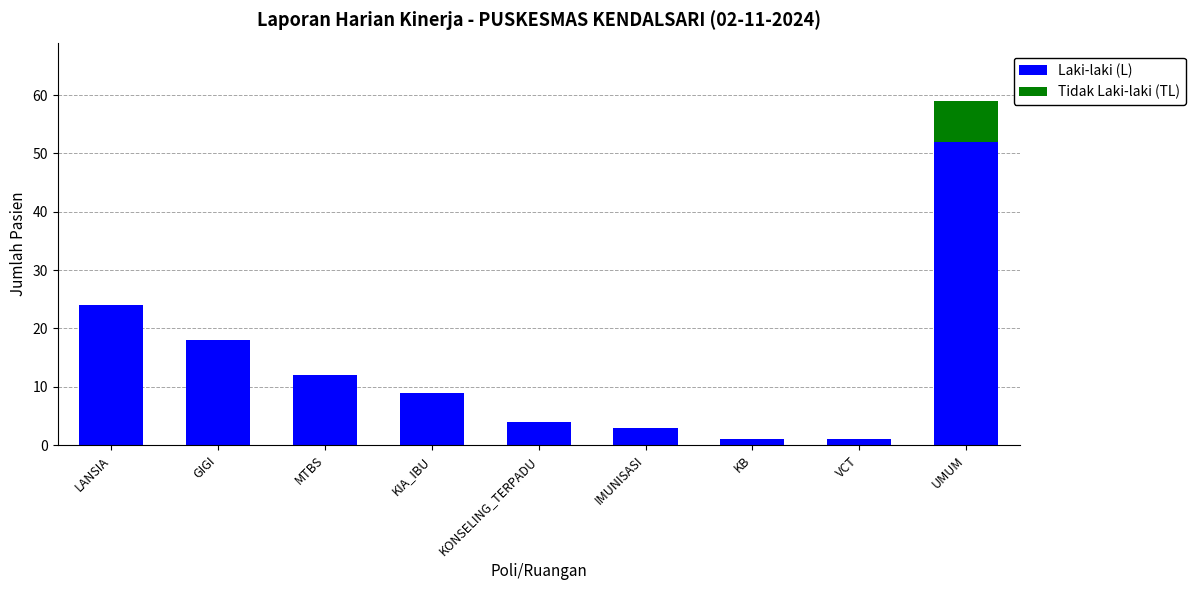

Reading left to right, transcribe the values for Laki-laki (L).

LANSIA=24	GIGI=18	MTBS=12	KIA_IBU=9	KONSELING_TERPADU=4	IMUNISASI=3	KB=1	VCT=1	UMUM=52